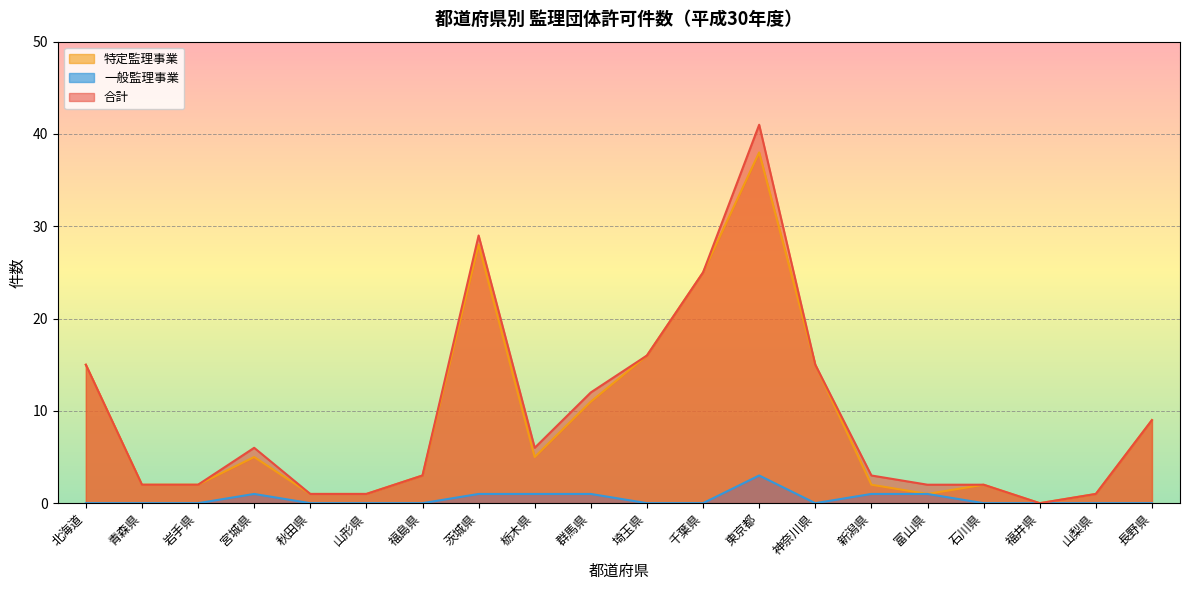

In 特定監理事業, how many points are higher than both neighbors (excluding endpoints)?

4